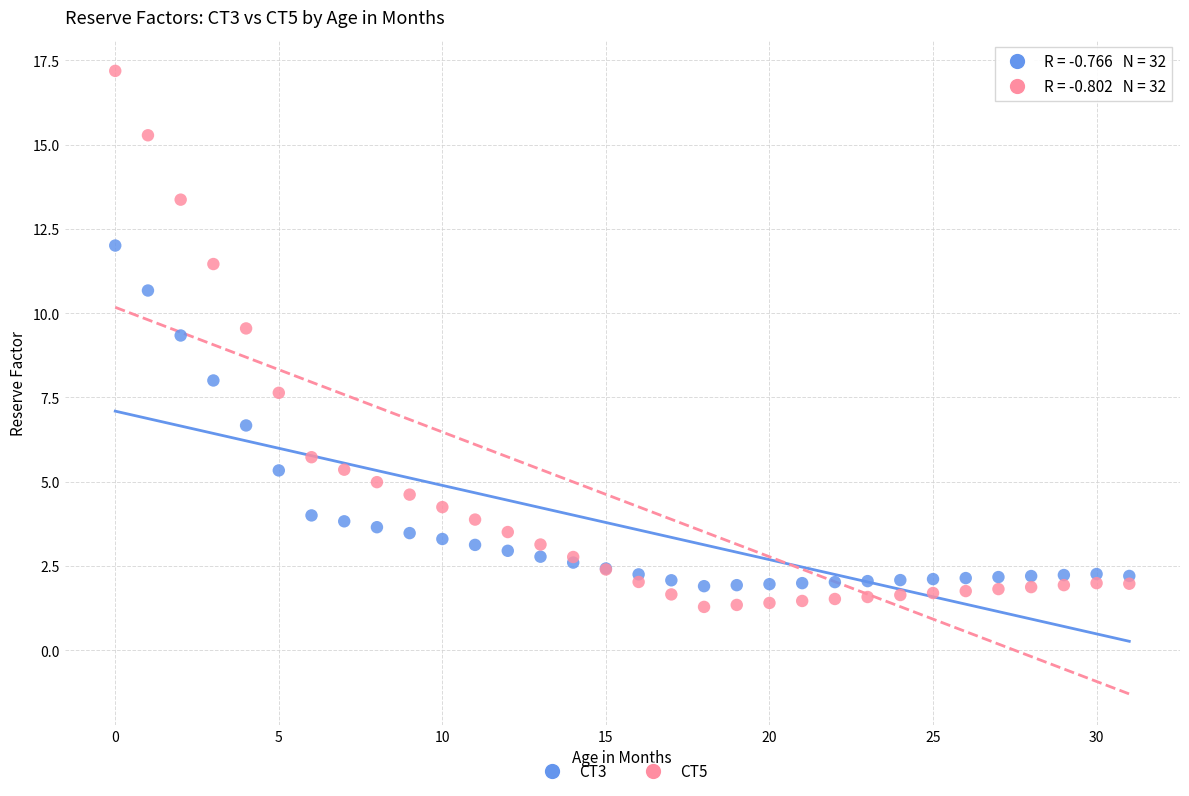

Which series has the largest Y range (max minus min)?

CT5